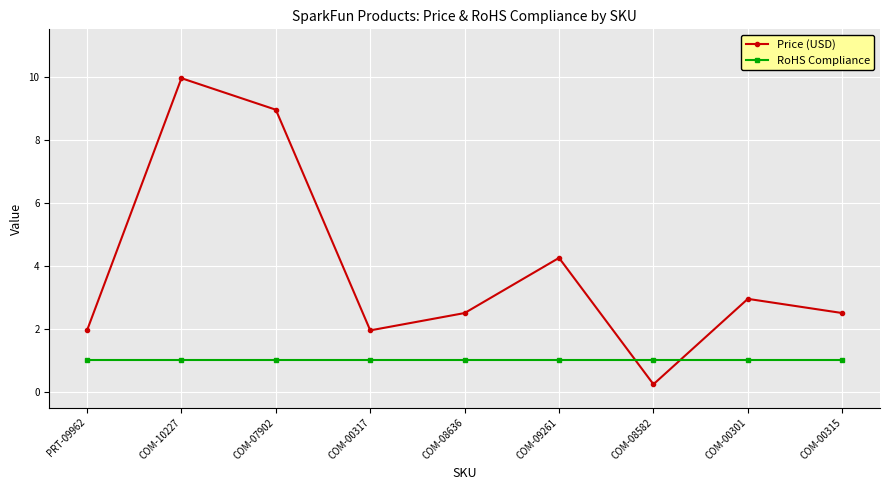

The value of Price (USD) at COM-00315 is 2.5. True or false?

True